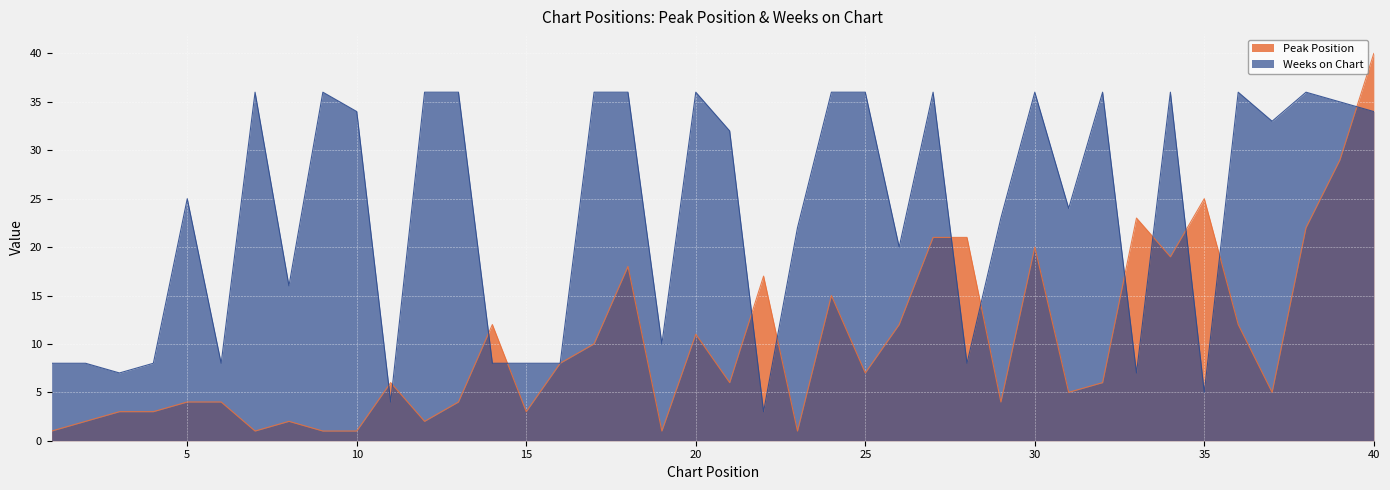

Does the chart display data point markers on the line(s)?

No